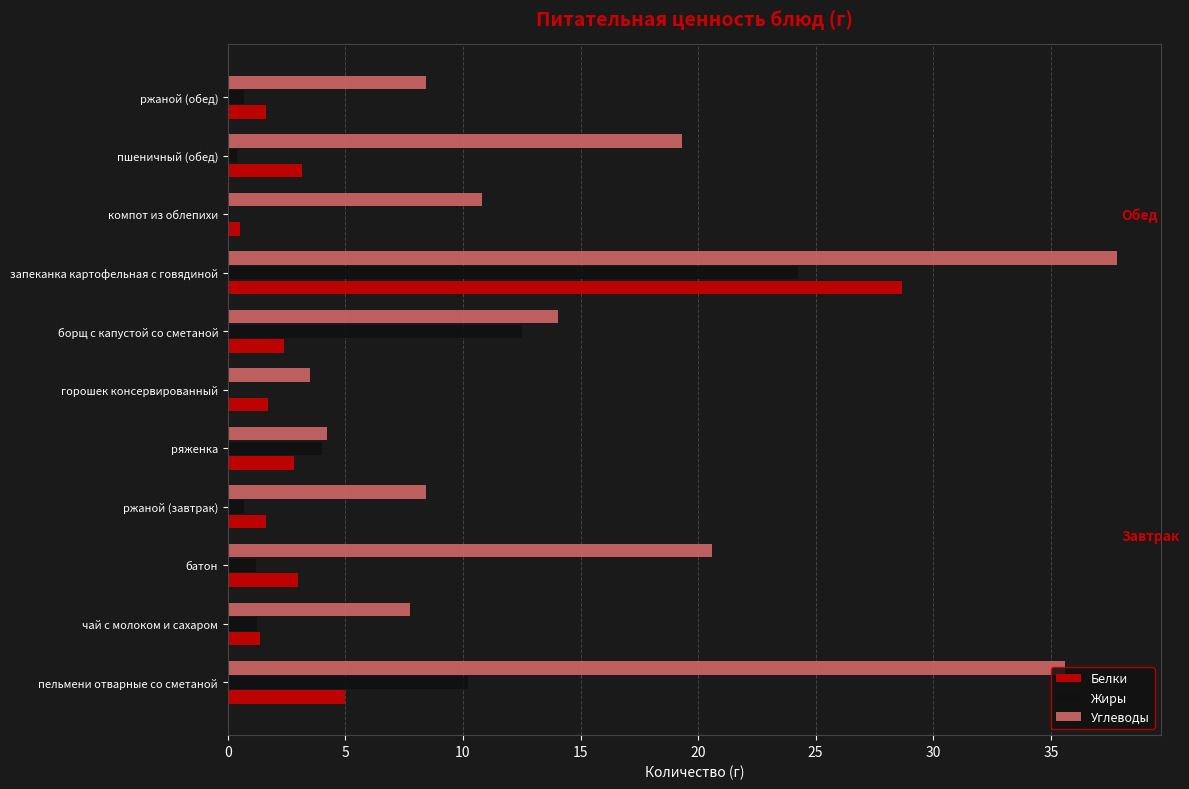

At which category is the sum across all series the highest?

запеканка картофельная с говядиной